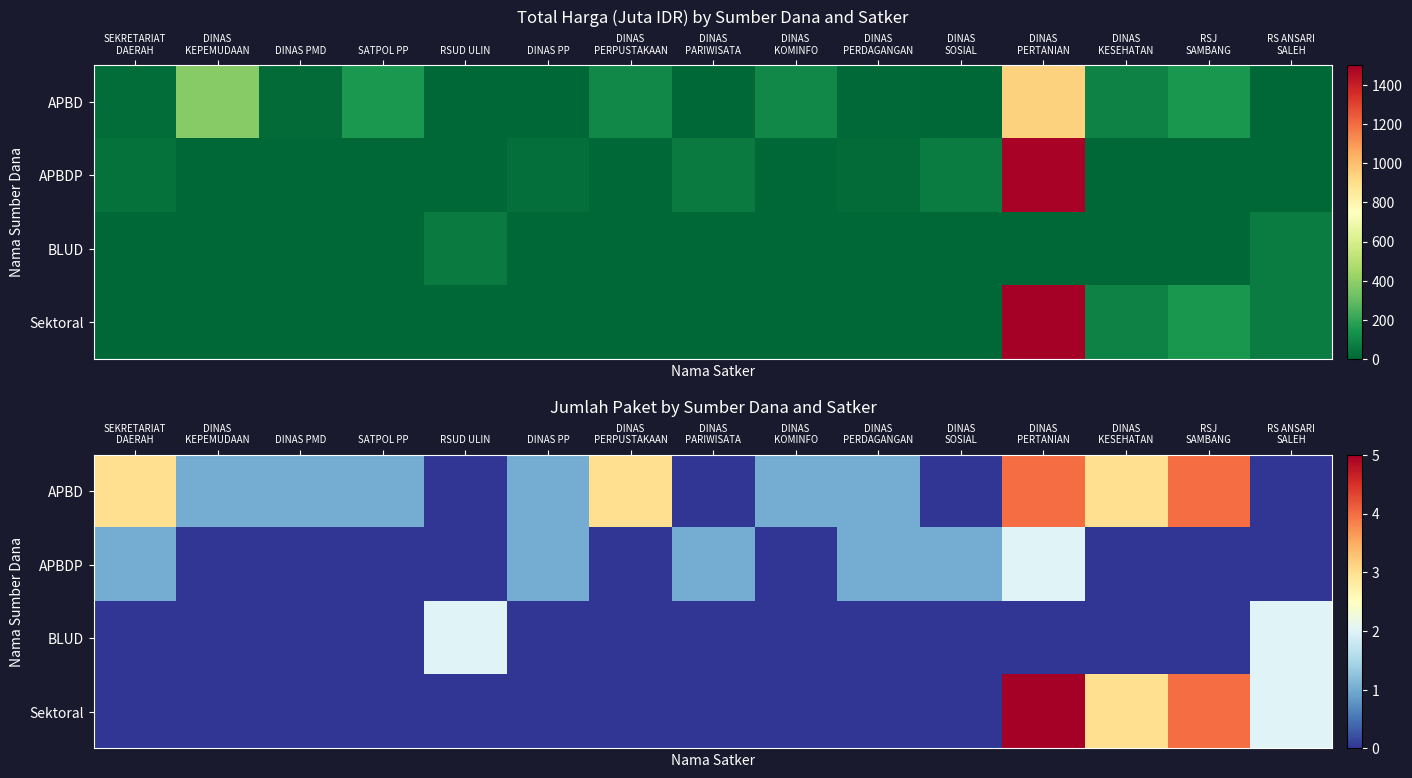

Rank the categories by Sektoral value from highest to lowest.

DINAS PERTANIAN, RSJ SAMBANG, DINAS KESEHATAN, RS ANSARI SALEH, SEKRETARIAT DAERAH, DINAS KEPEMUDAAN, DINAS PMD, SATPOL PP, RSUD ULIN, DINAS PP, DINAS PERPUSTAKAAN, DINAS PARIWISATA, DINAS KOMINFO, DINAS PERDAGANGAN, DINAS SOSIAL